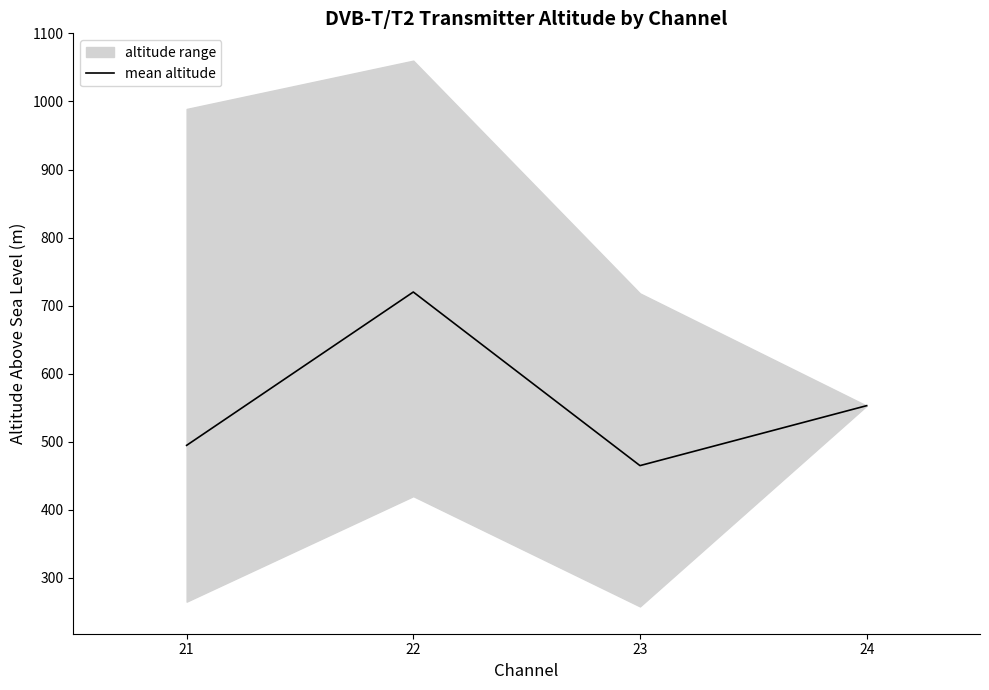

At which label does the data first exceed 553?

22